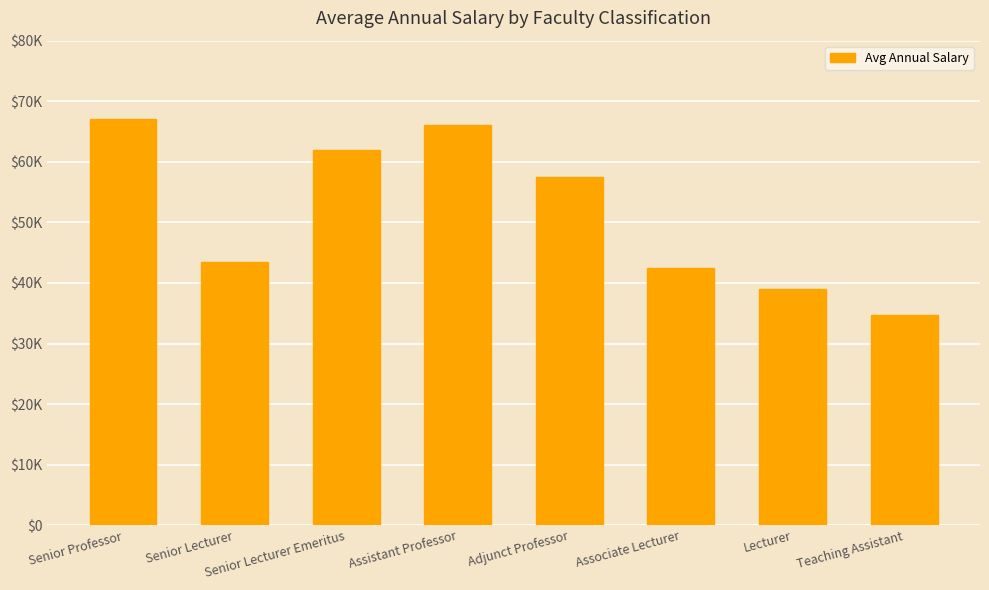

Is it true that the value at Senior Professor is 94869?

False